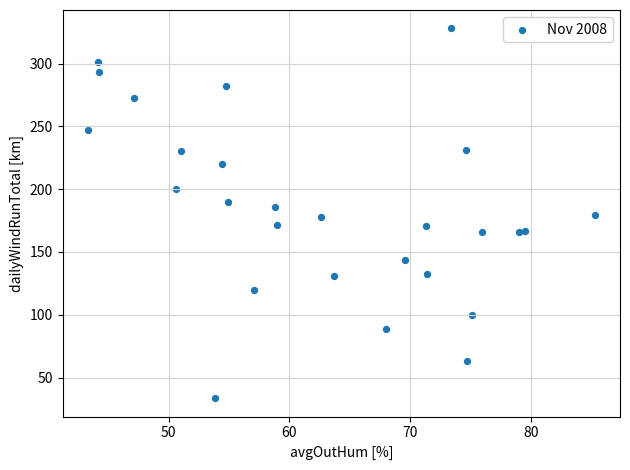

What is the range of Y values (max minus min)?

294.4